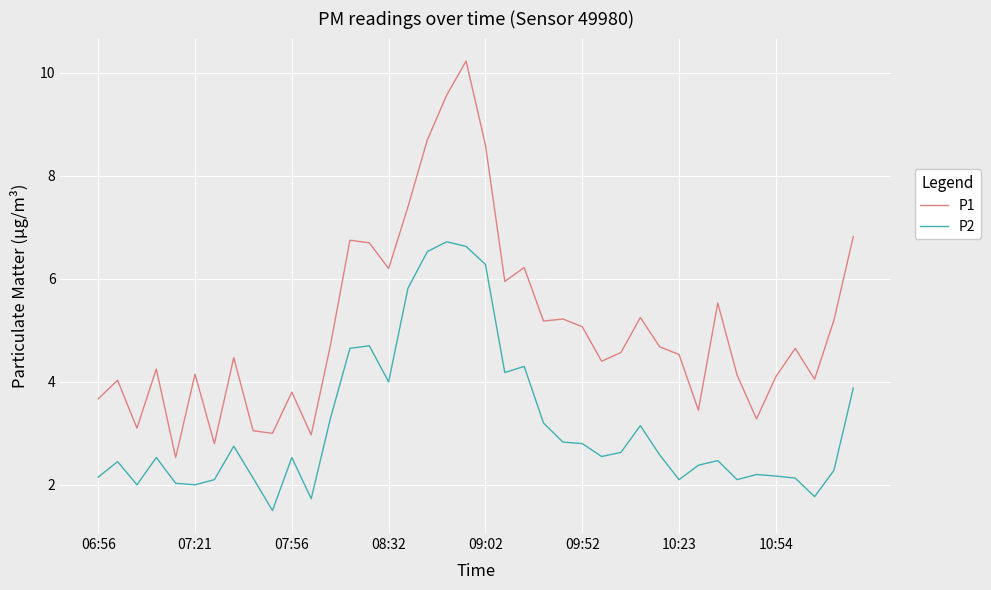

Which series has the largest range (max minus min)?

P1